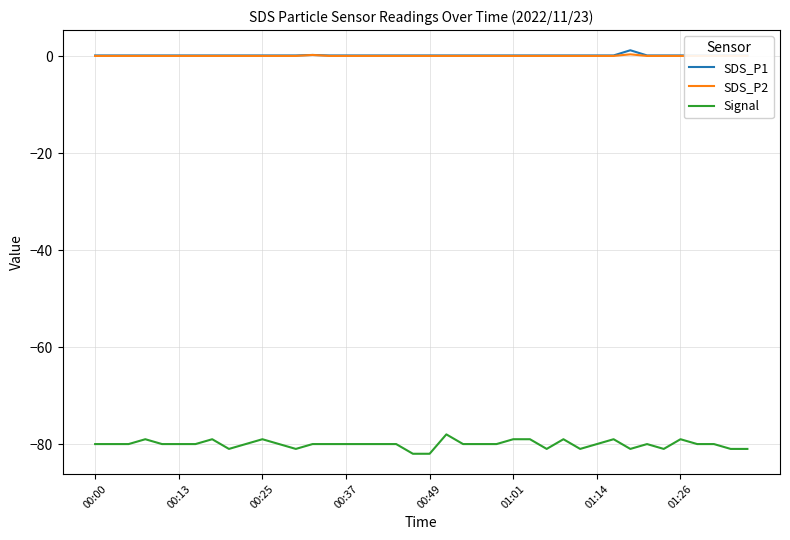

What is the difference between the second highest and minimum values in the SDS_P2 series?

0.2